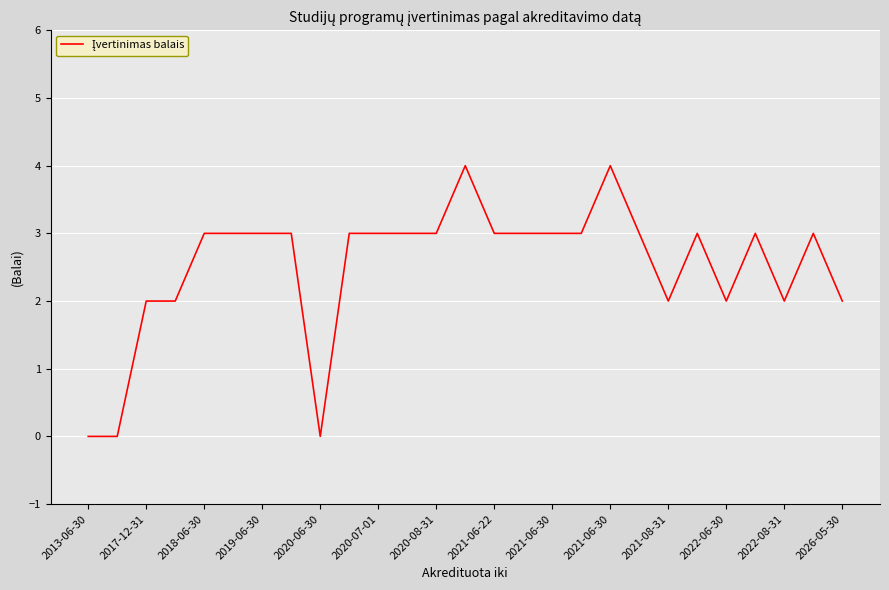

What is the maximum value shown in the chart?

4